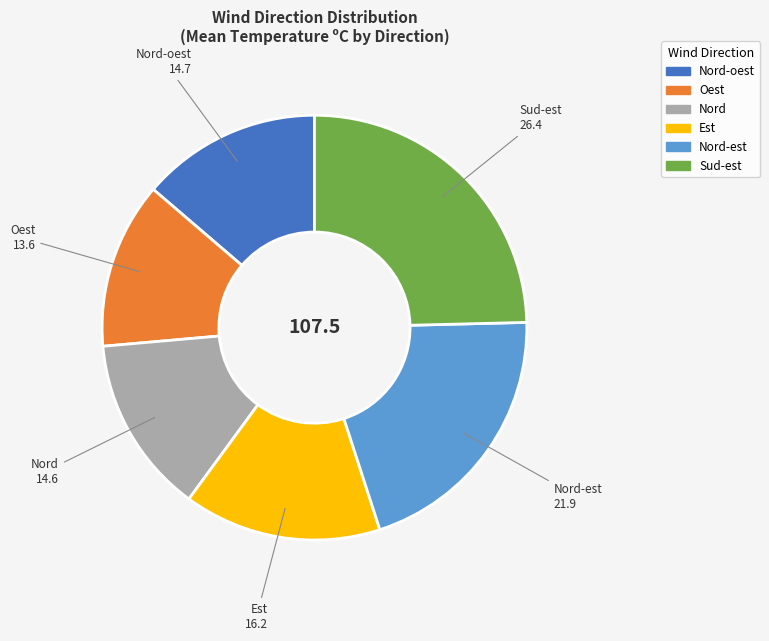

Is there any slice that represents more than half of the pie?

No